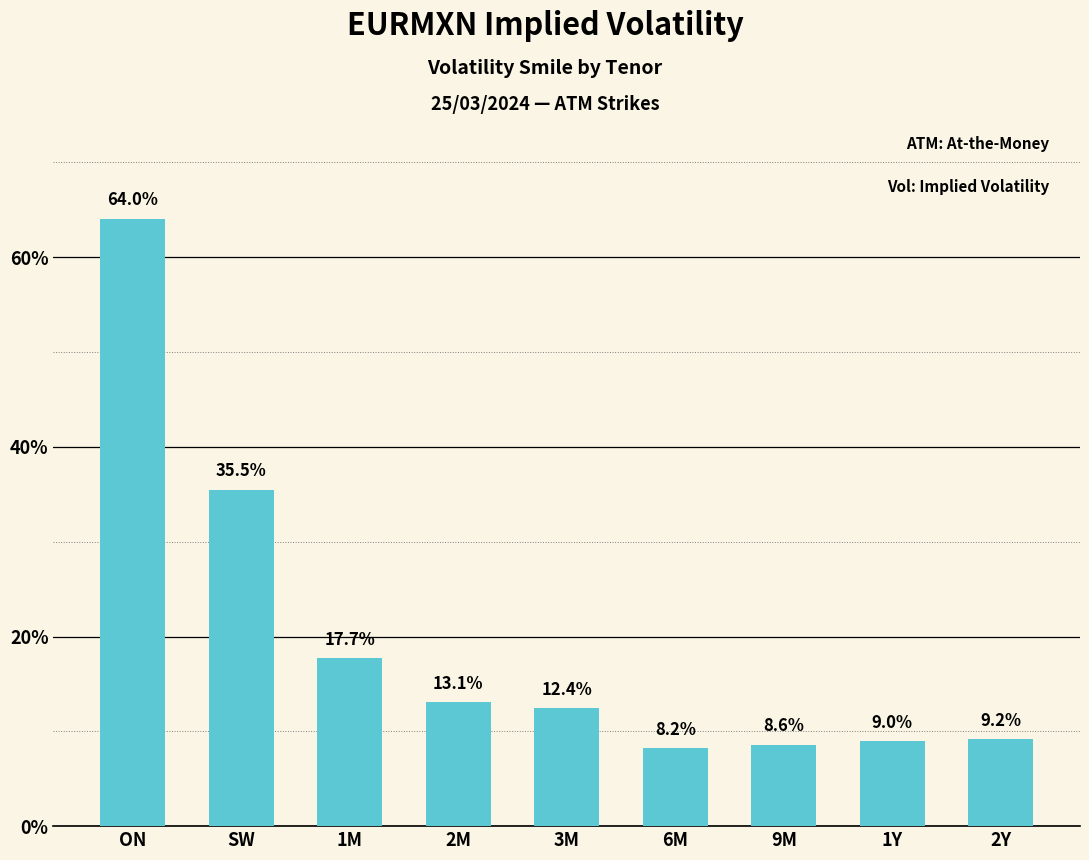

Approximately how many times larger is the value at 6M compared to 1M?

0.5